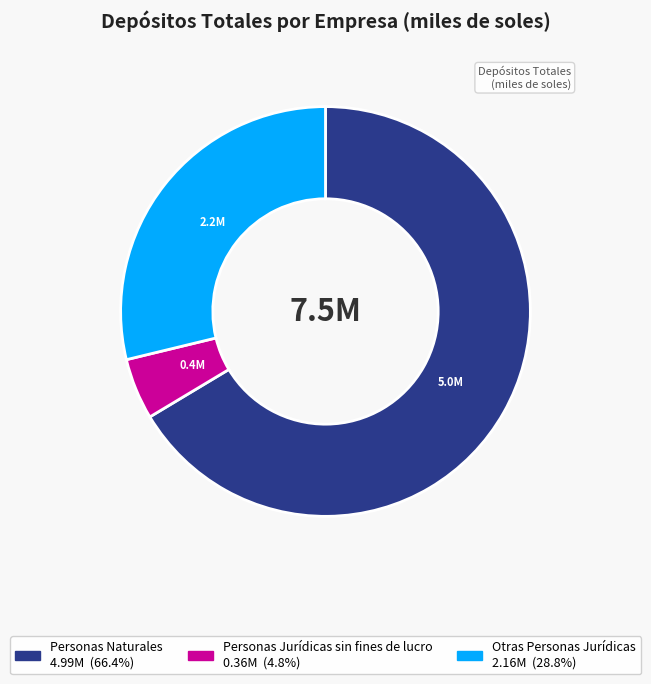

Is there a majority slice in this chart?

Yes